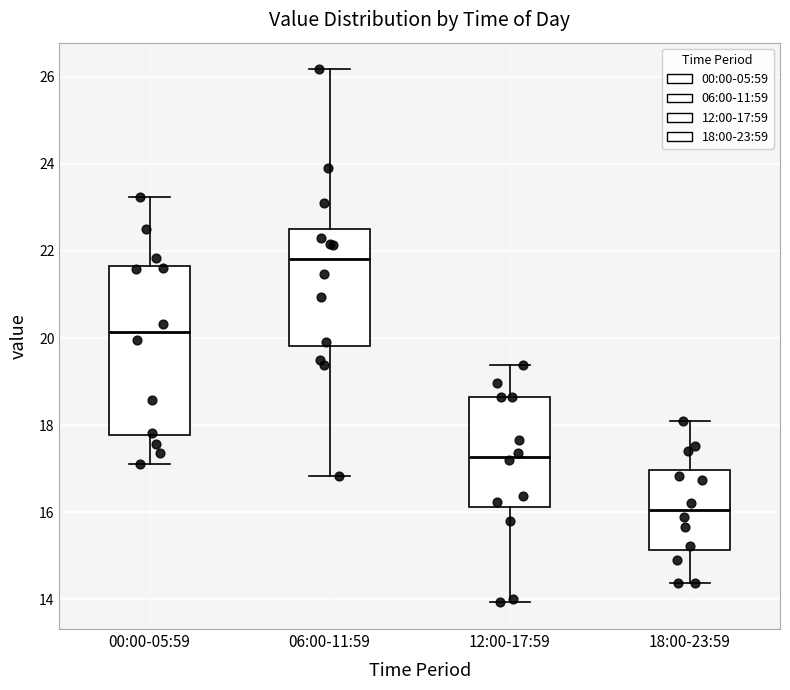

Which box has the highest median line?

06:00-11:59